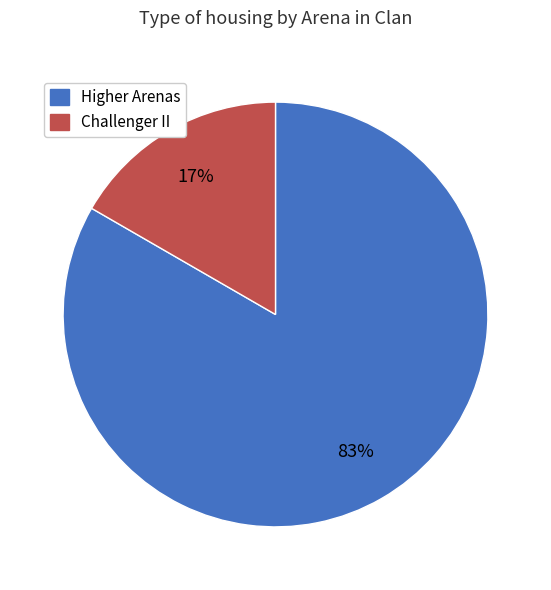

To the nearest percent, what is the average slice percentage?

50%